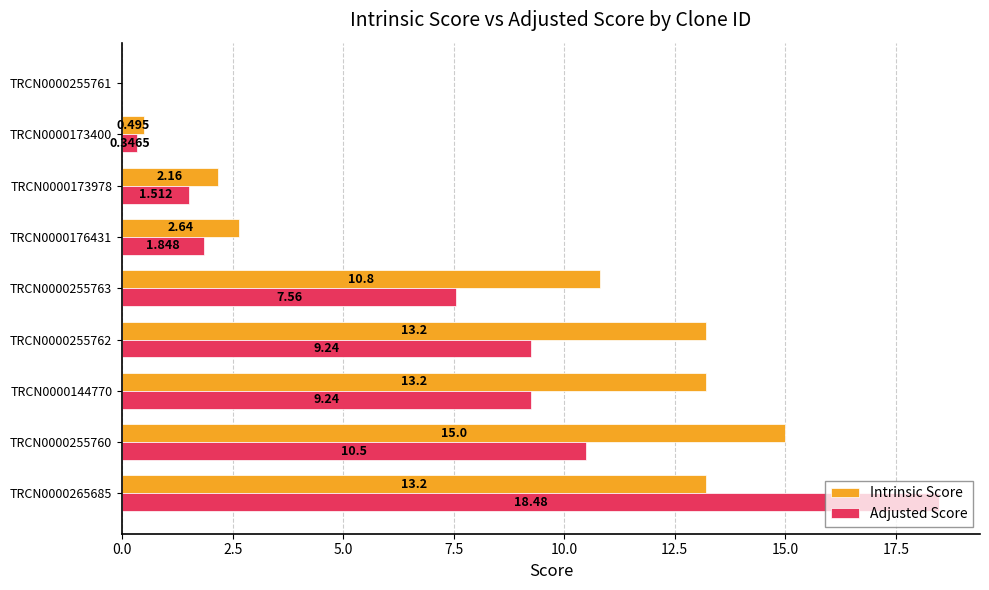

Is the value of Adjusted Score at TRCN0000265685 greater than the value of Intrinsic Score at TRCN0000255760?

Yes